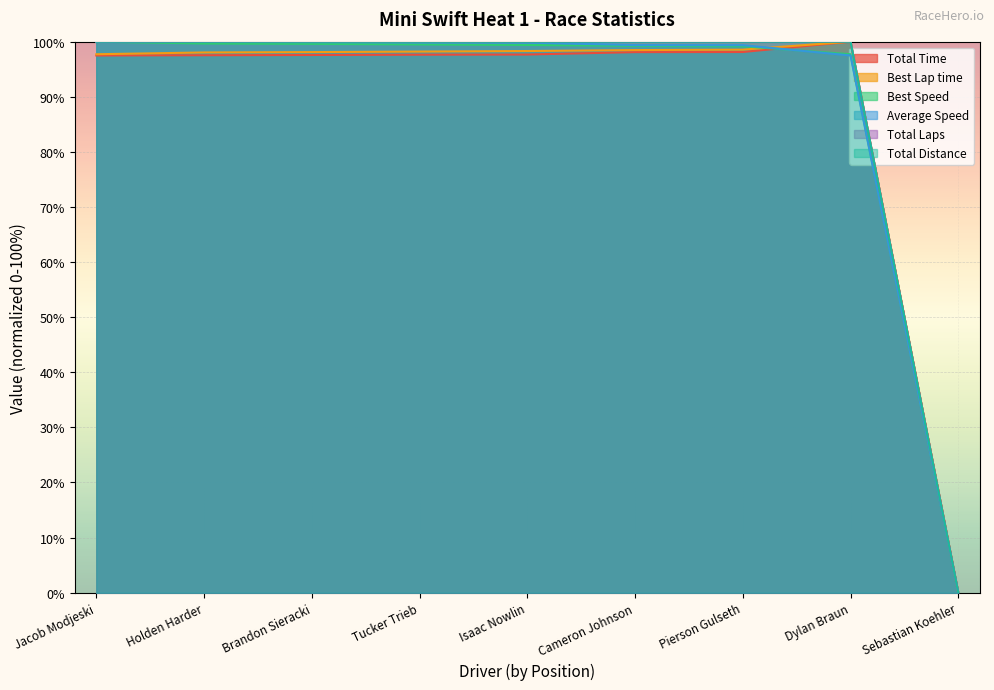

Which label corresponds to the largest value in the chart?

Dylan Braun